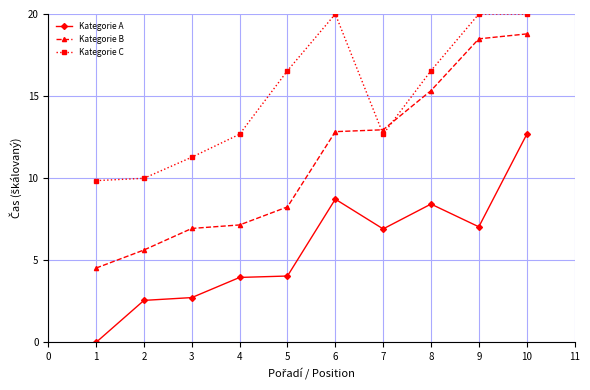

The Kategorie C series shows 12.7 at 4. True or false?

True